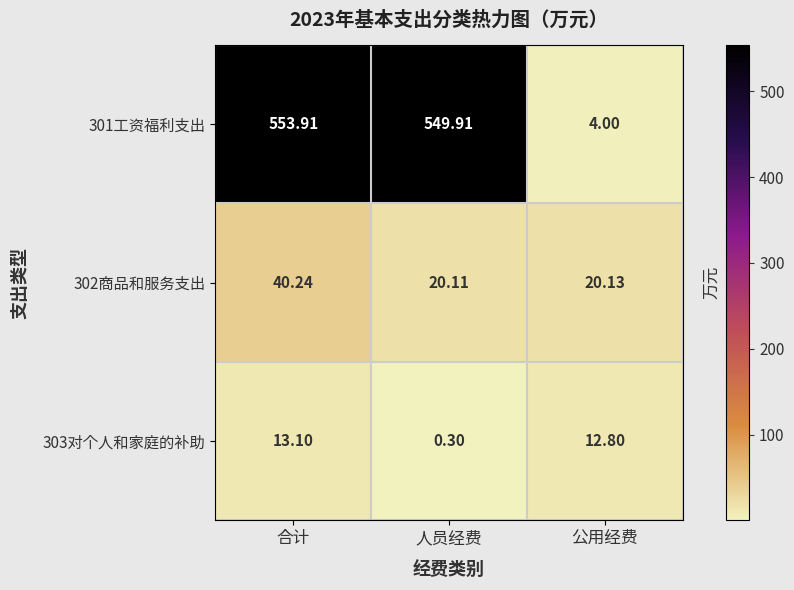

Where is 301工资福利支出 nearest to the value 278?

人员经费